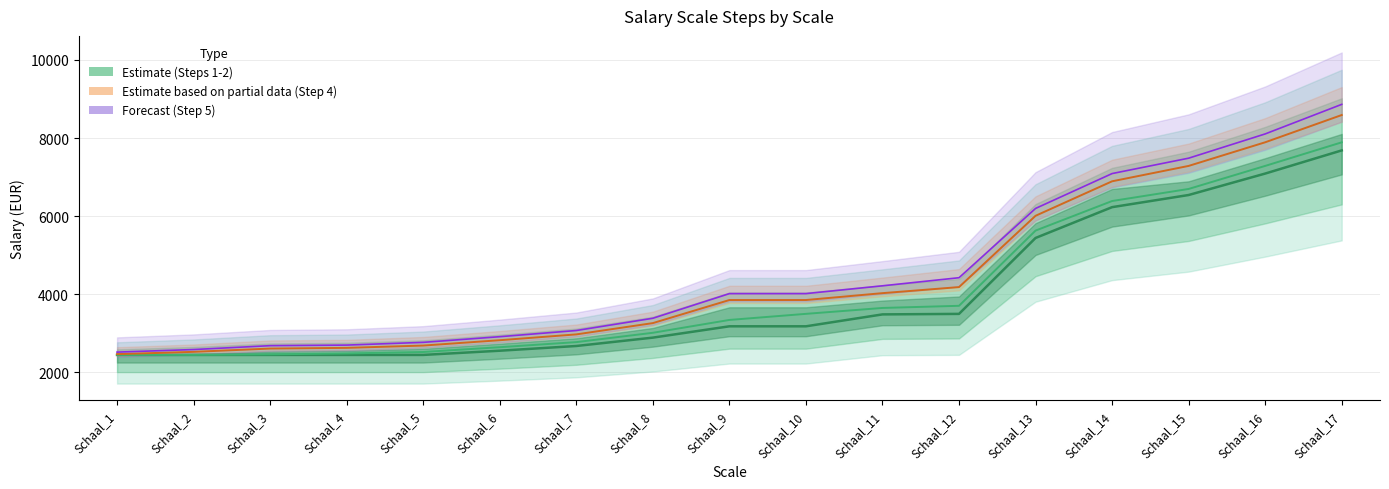

Rank the categories by Step 2 (col_7) value from lowest to highest.

Schaal_1, Schaal_2, Schaal_3, Schaal_4, Schaal_5, Schaal_6, Schaal_7, Schaal_8, Schaal_9, Schaal_10, Schaal_11, Schaal_12, Schaal_13, Schaal_14, Schaal_15, Schaal_16, Schaal_17